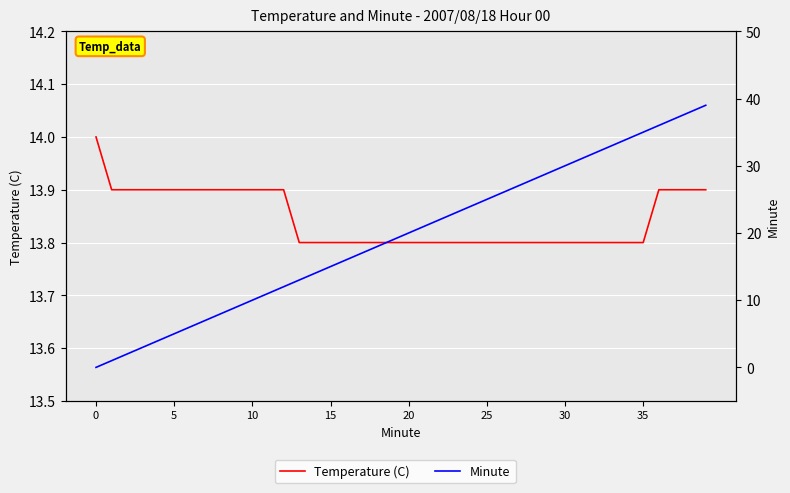

What is the average value of the Temperature (C) series?

13.8